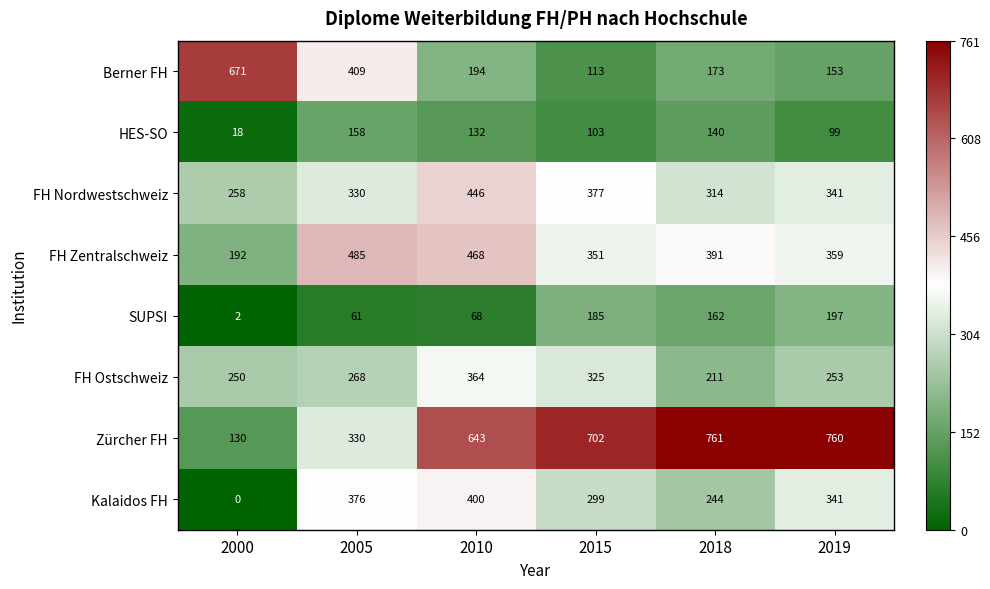

At 2010, list the series in order from largest to smallest.

Zürcher FH, FH Zentralschweiz, FH Nordwestschweiz, Kalaidos FH, FH Ostschweiz, Berner FH, HES-SO, SUPSI